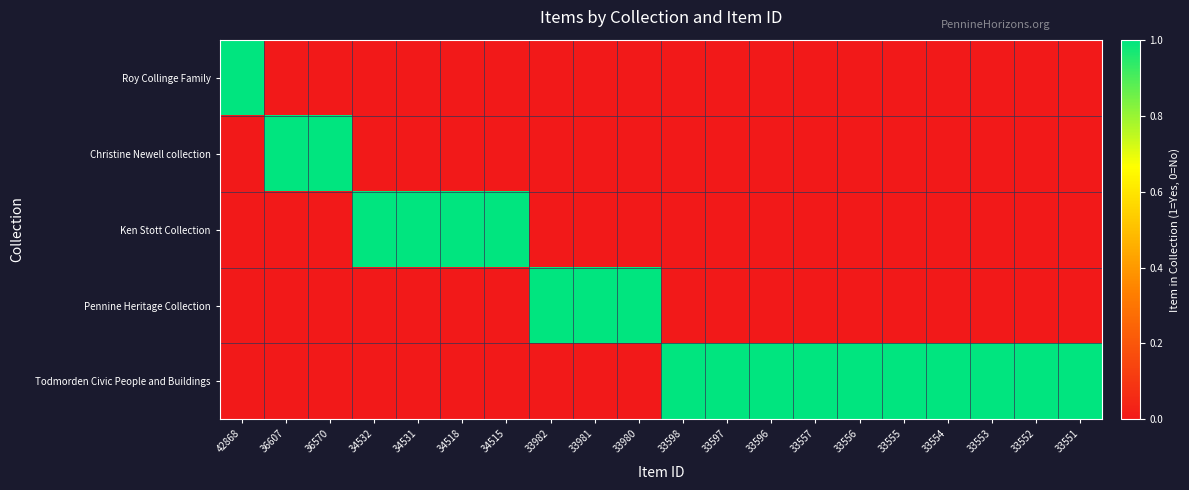

Which series has the widest spread of values?

Roy Collinge Family